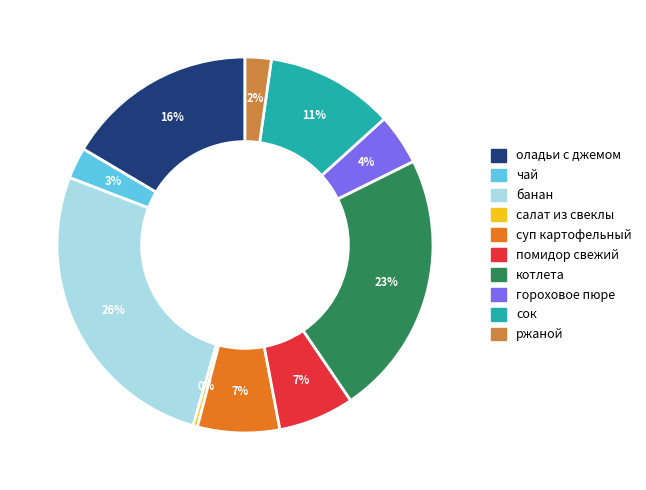

The банан slice represents 26% of the pie. True or false?

True